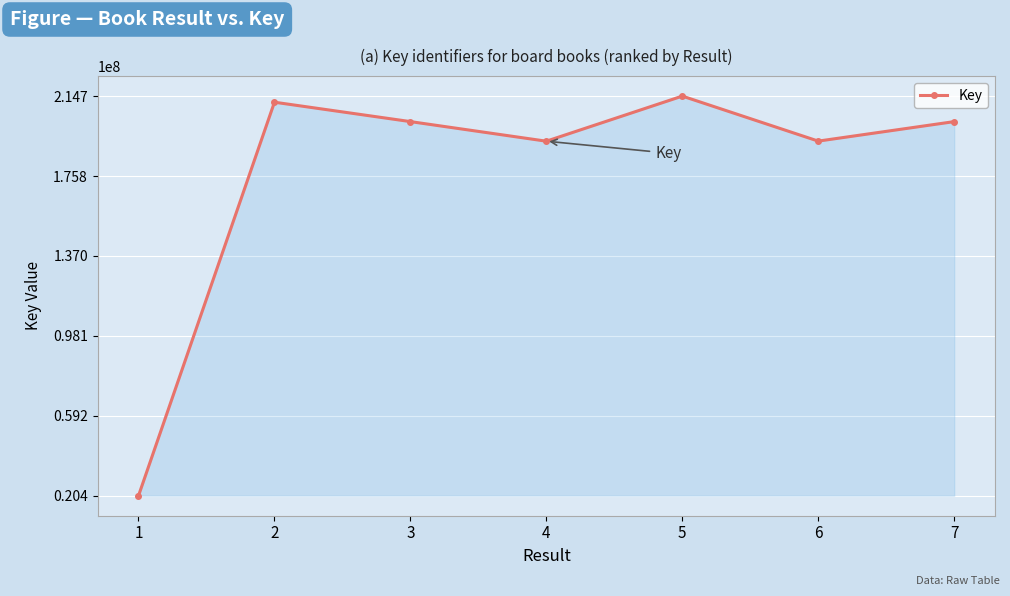

What is the average value?

176703984